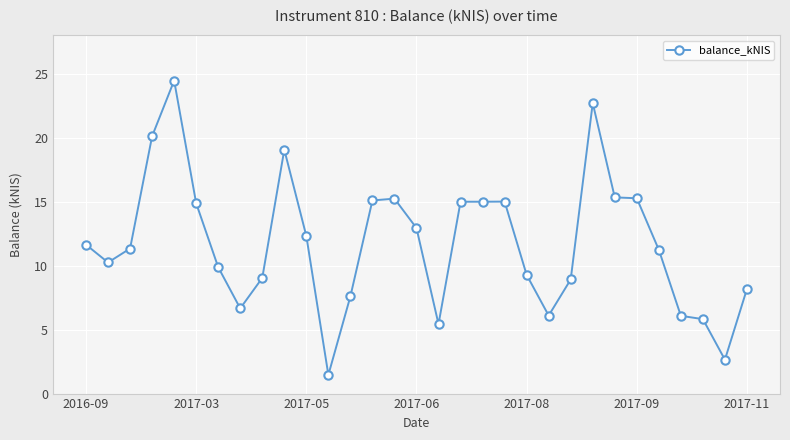

Does the chart display data point markers on the line(s)?

Yes